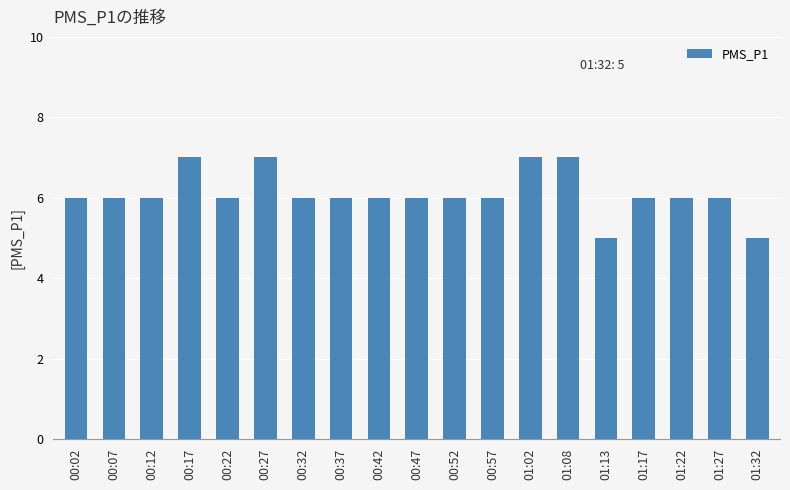

What is the label of the 12th bar from the left?

00:57